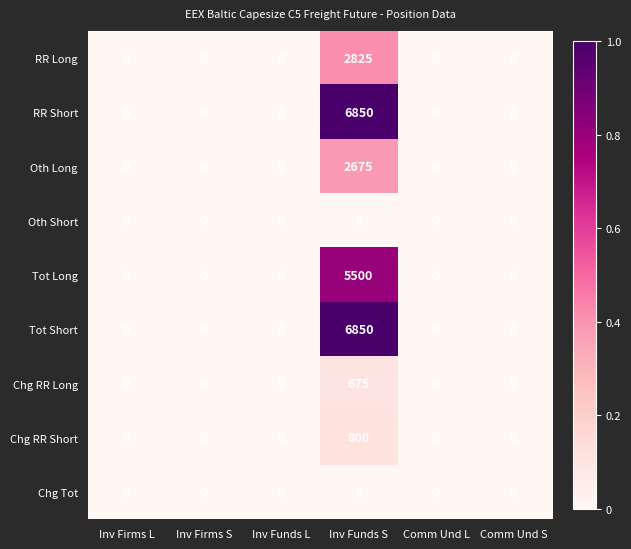

Is the value of RR Short at Comm Und S greater than the value of Chg RR Long at Inv Funds S?

No